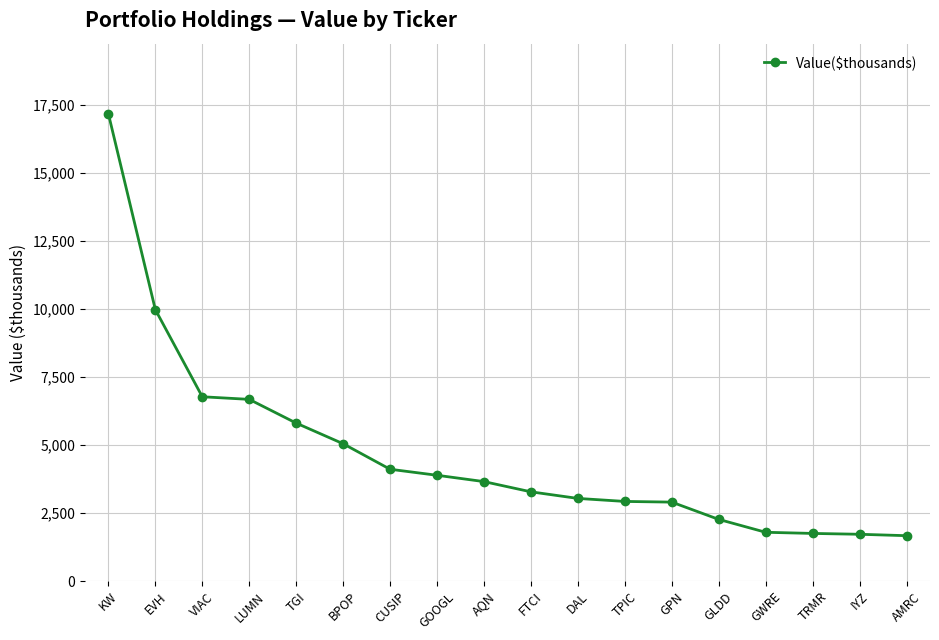

Which label corresponds to the largest value in the chart?

KW